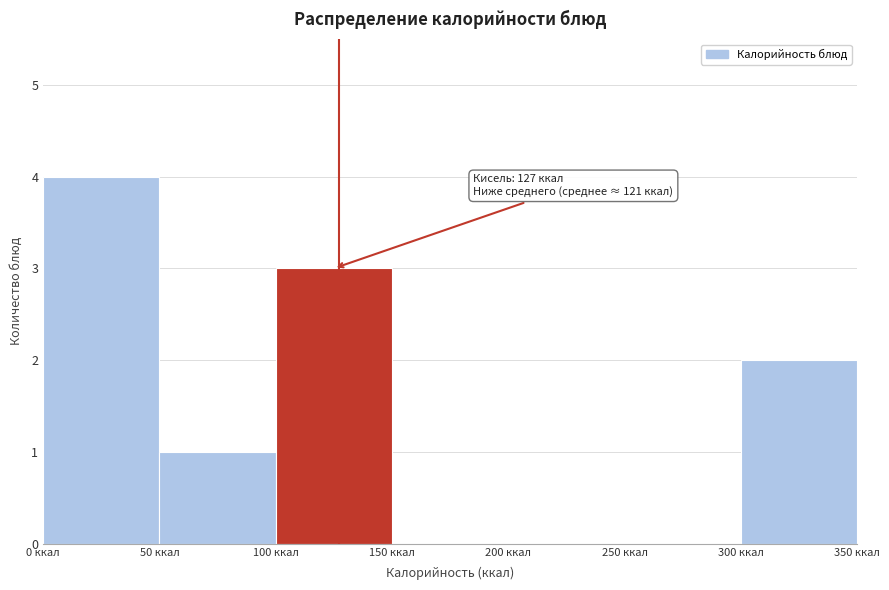

Which range on the x-axis has the tallest bar?

0 to 50